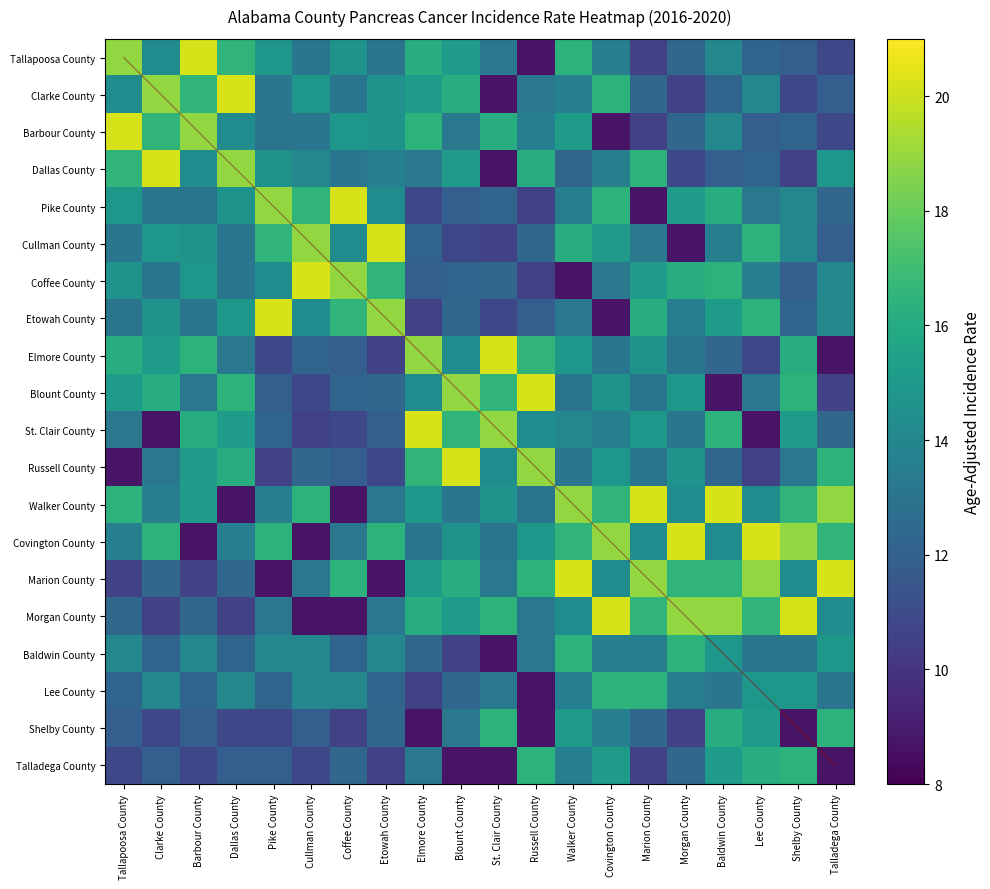

How many data points in Marion County are less than 15?

10